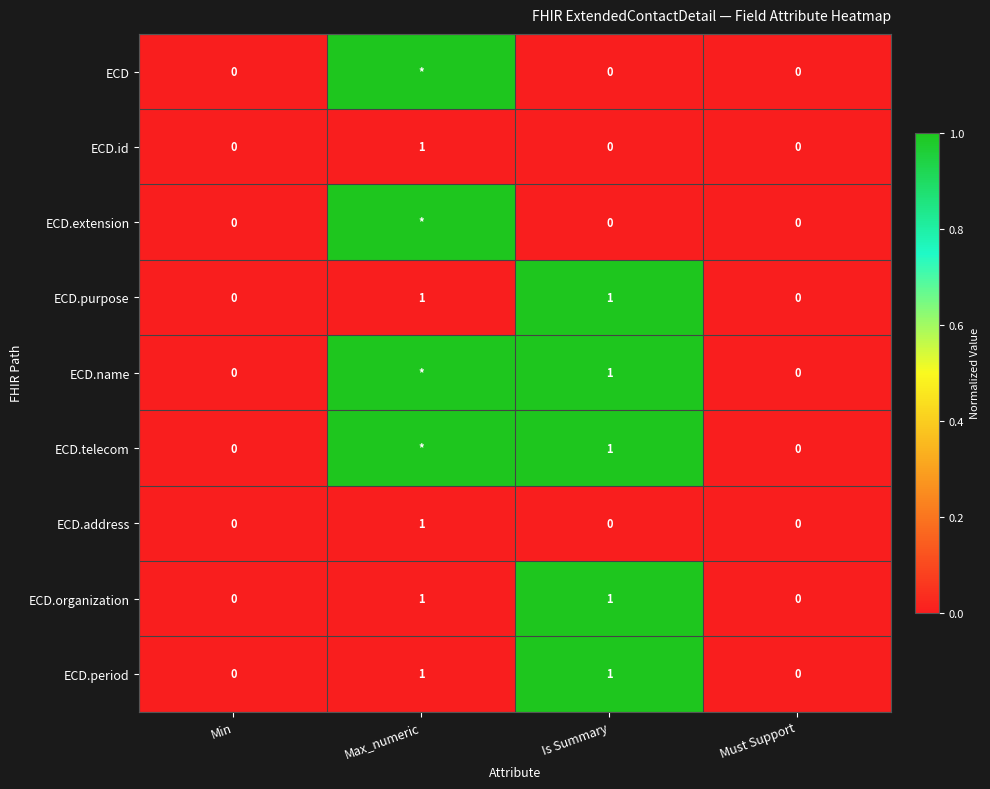

Which has a higher value, Min or Is Summary?

Min